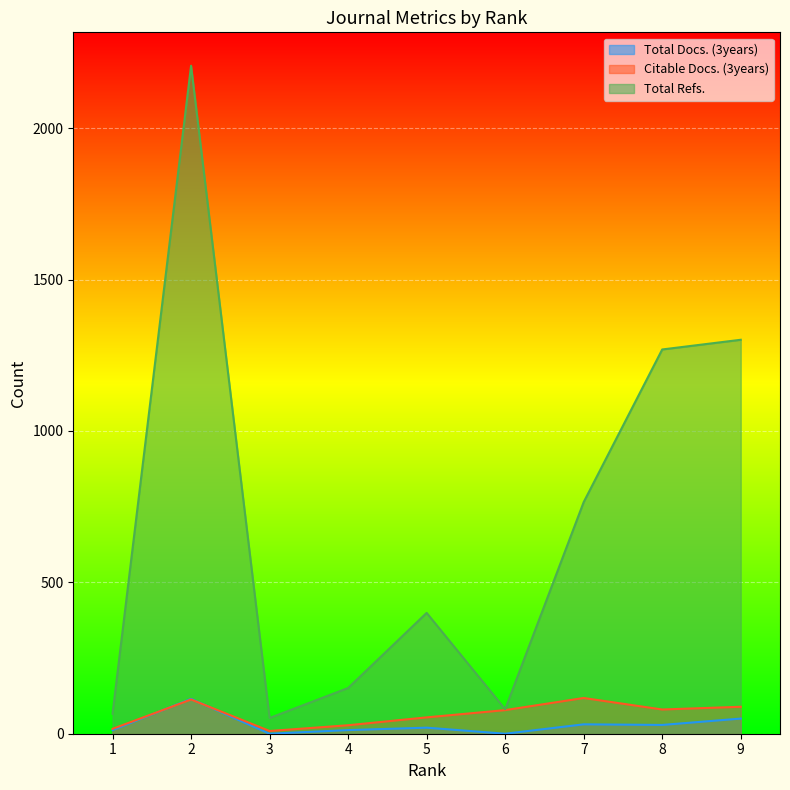

True or false: Citable Docs. (3years) and Total Refs. cross at least once.

False